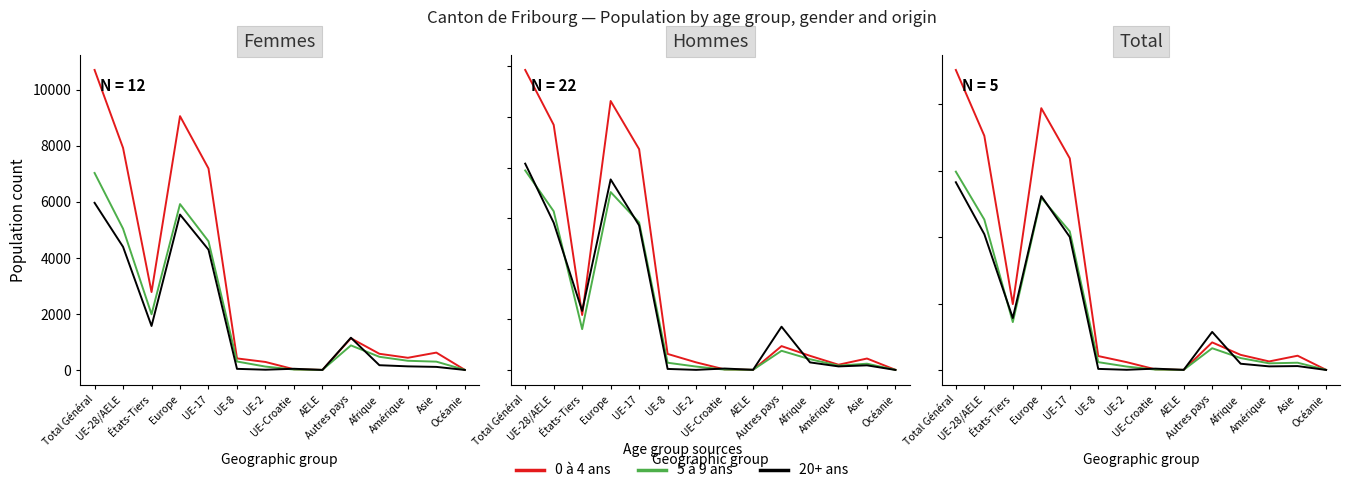

How many data points in 0 à 4 ans are above 1139?

6